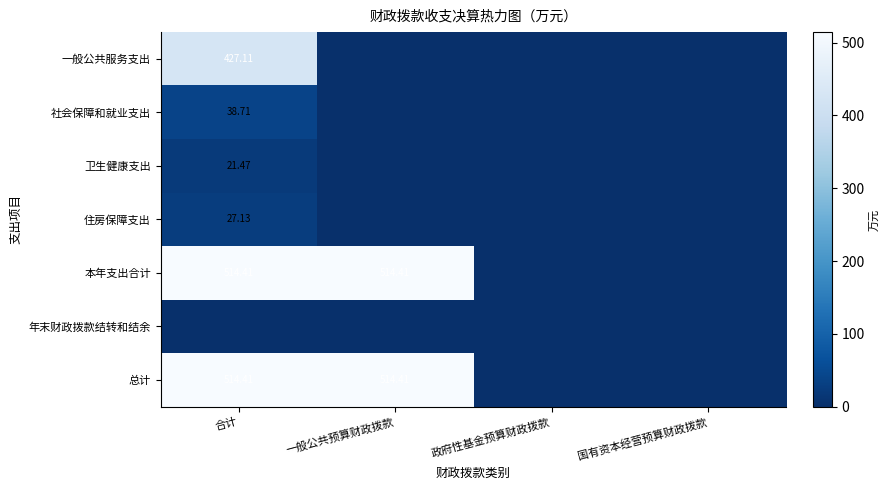

What is the average value of the 社会保障和就业支出 series?

9.7